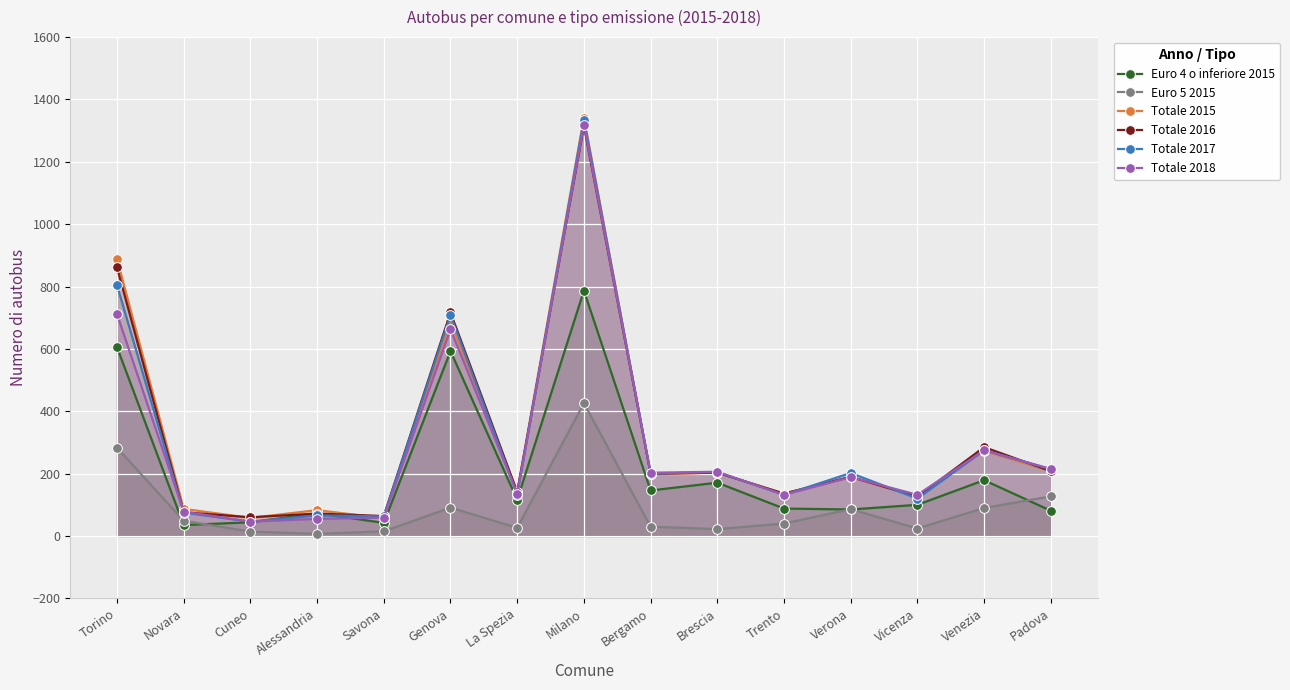

What is the maximum value for Totale 2015?

1342